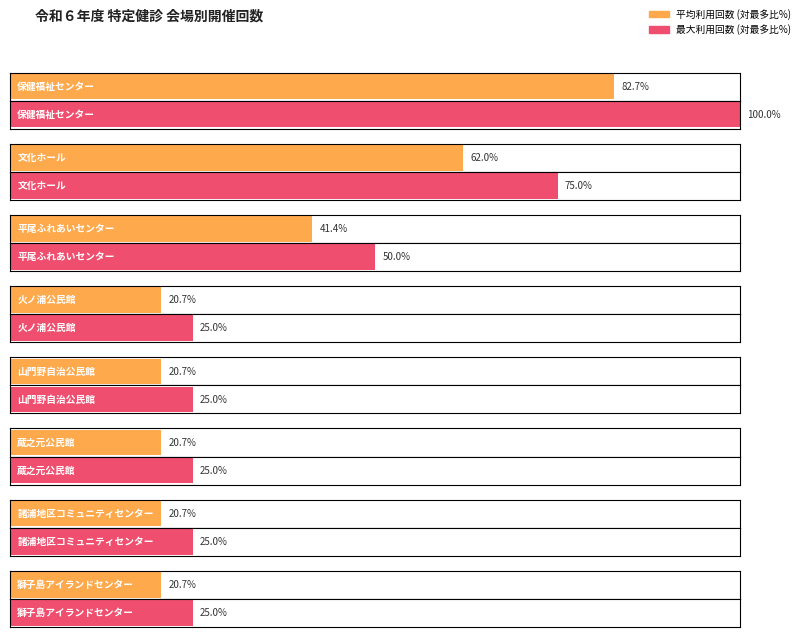

Count the number of data series in this chart.

2